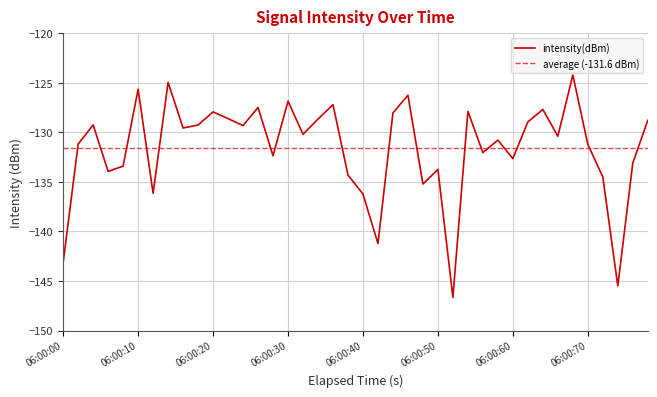

What is the maximum value shown in the chart?

-124.2